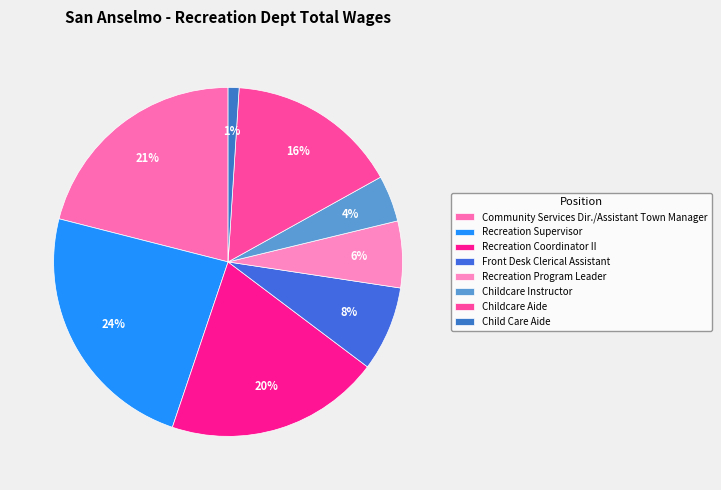

How many slices are in this pie chart?

8